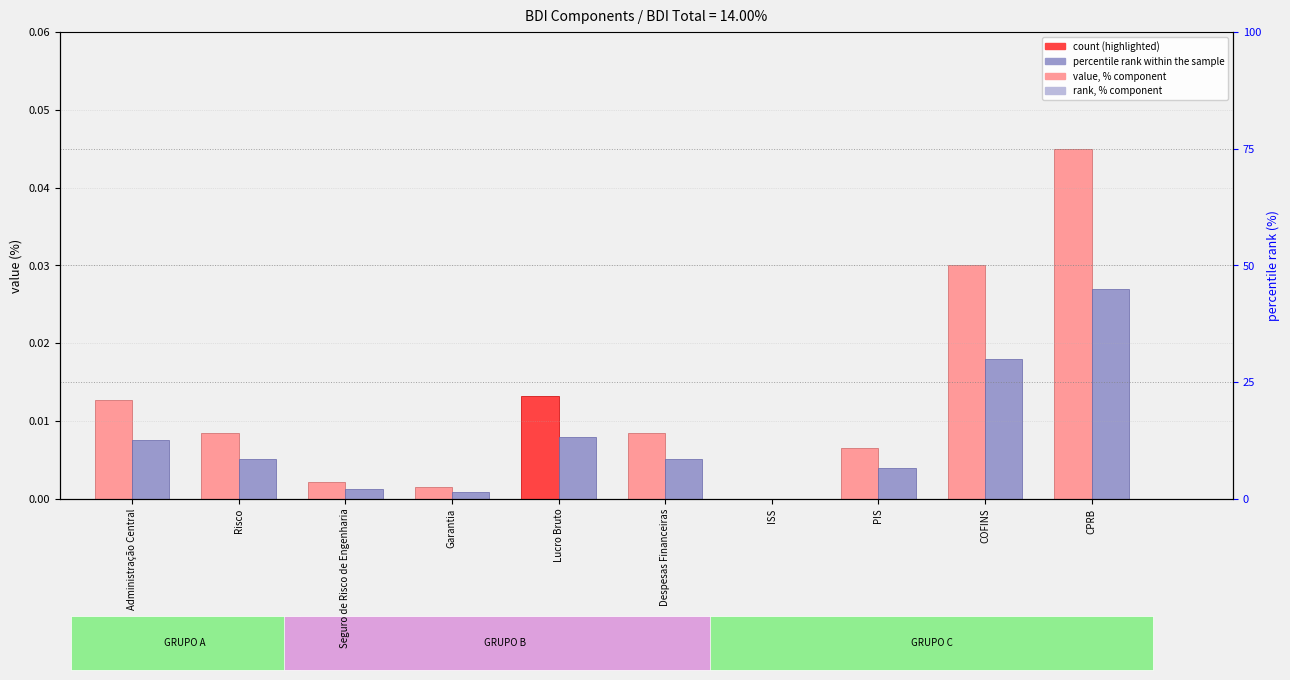

What position from the left is Despesas Financeiras?

6